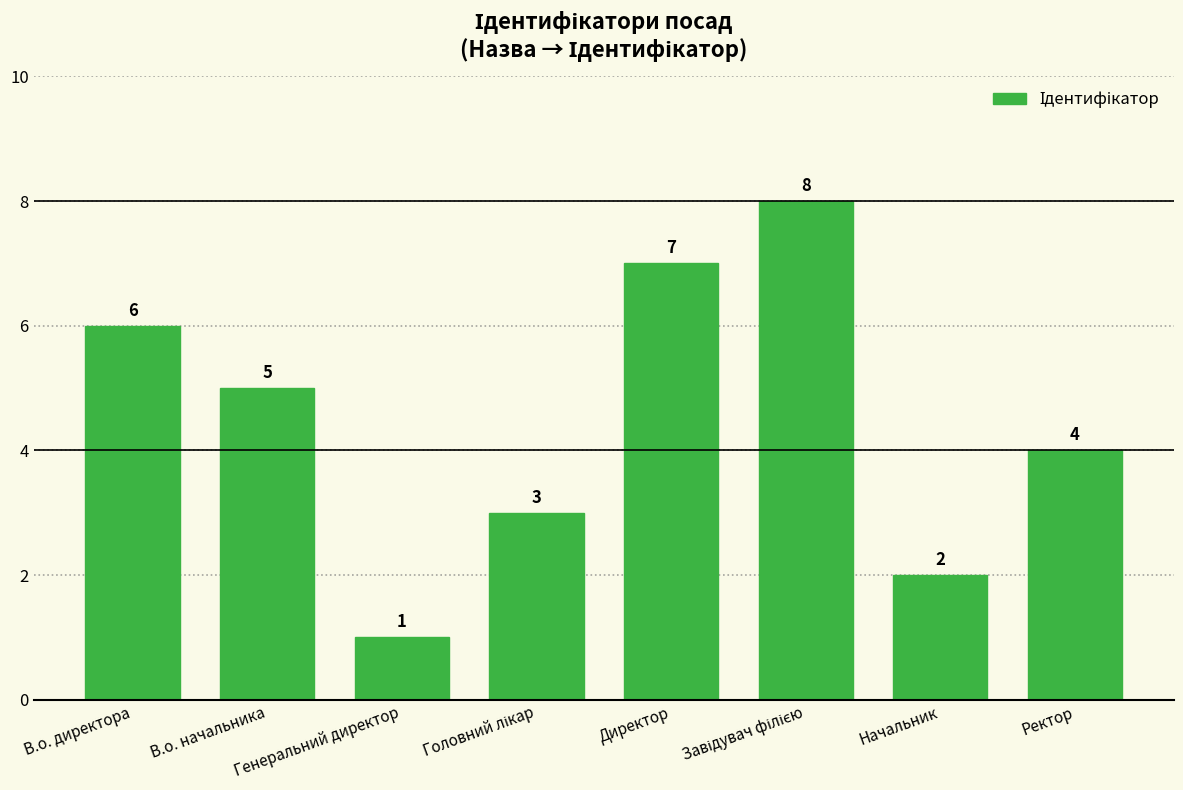

Are the bars horizontal?

No